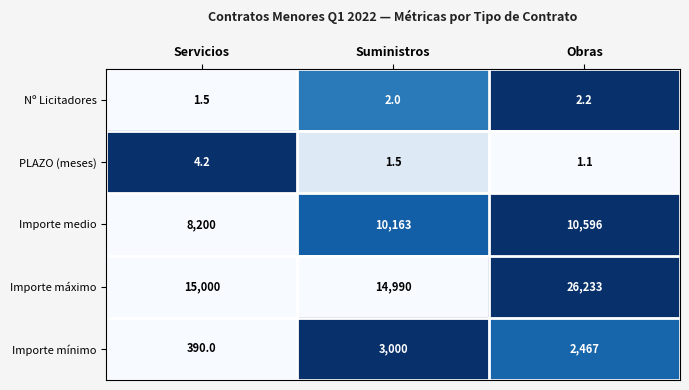

Count the number of categories in the chart.

3